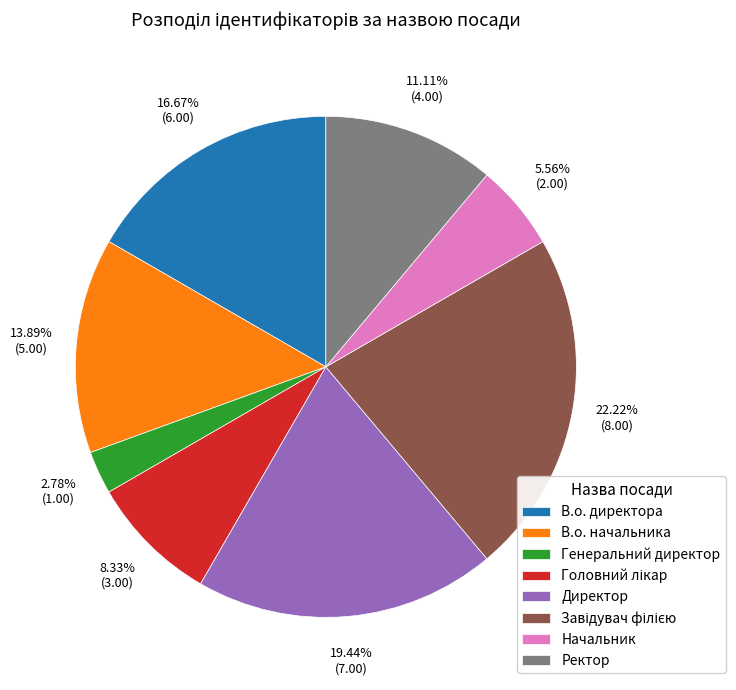

To the nearest percent, what percentage of the pie is Начальник?

6%